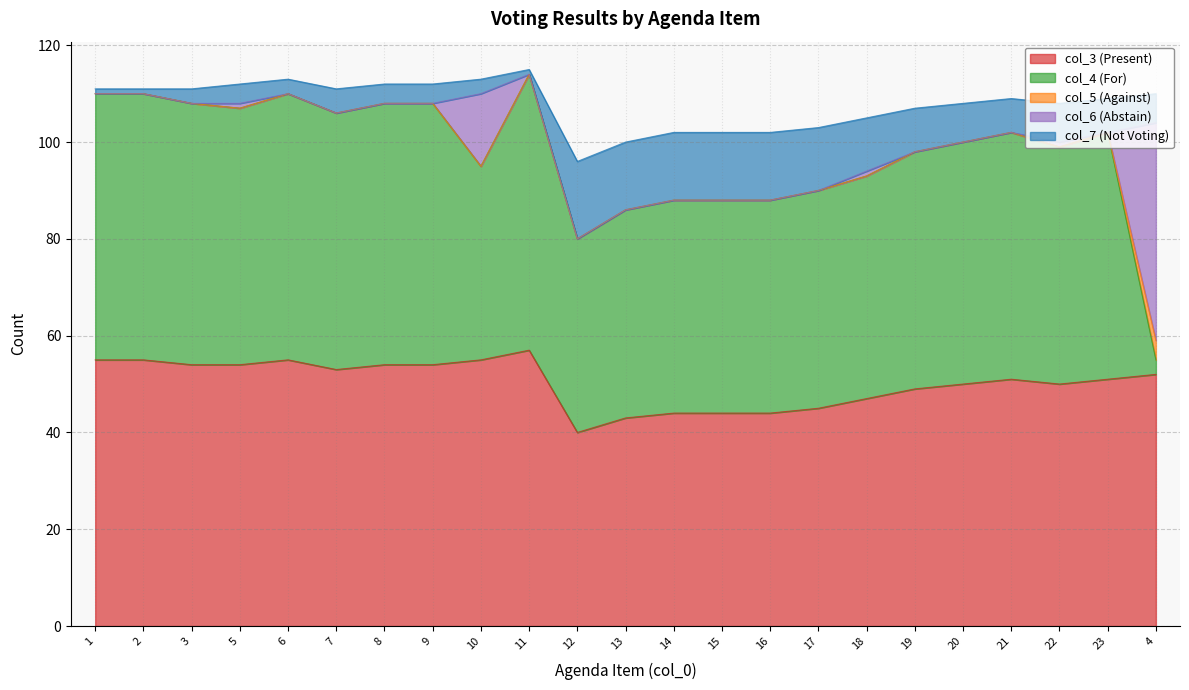

Rank the series at 6 from highest to lowest value.

col_3 (Present), col_4 (For), col_7 (Not Voting), col_5 (Against), col_6 (Abstain)